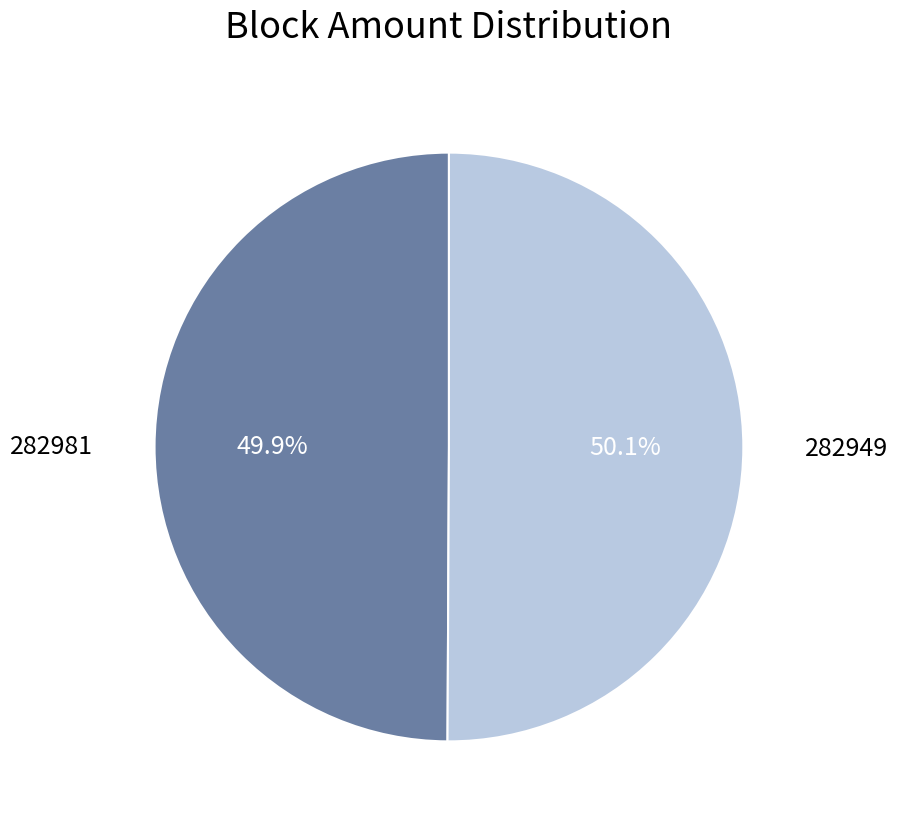

Does any single category account for the majority?

Yes